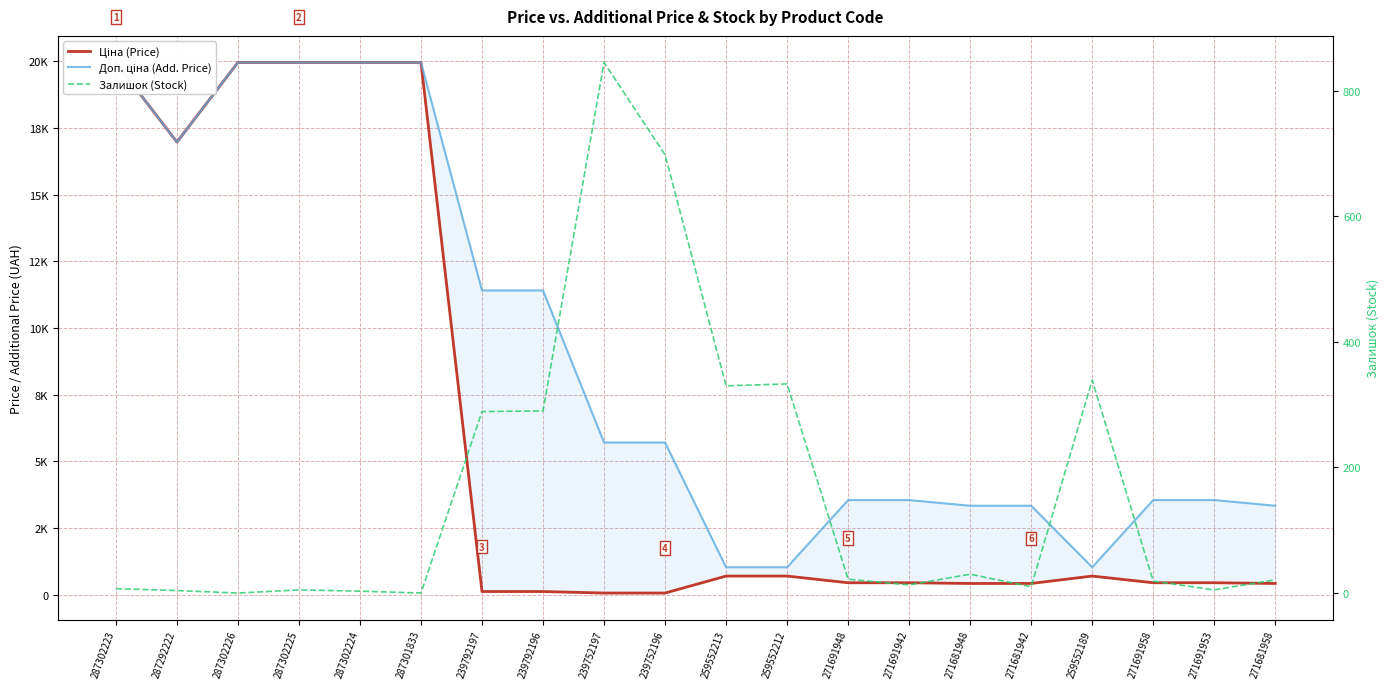

How many series are shown in this chart?

3